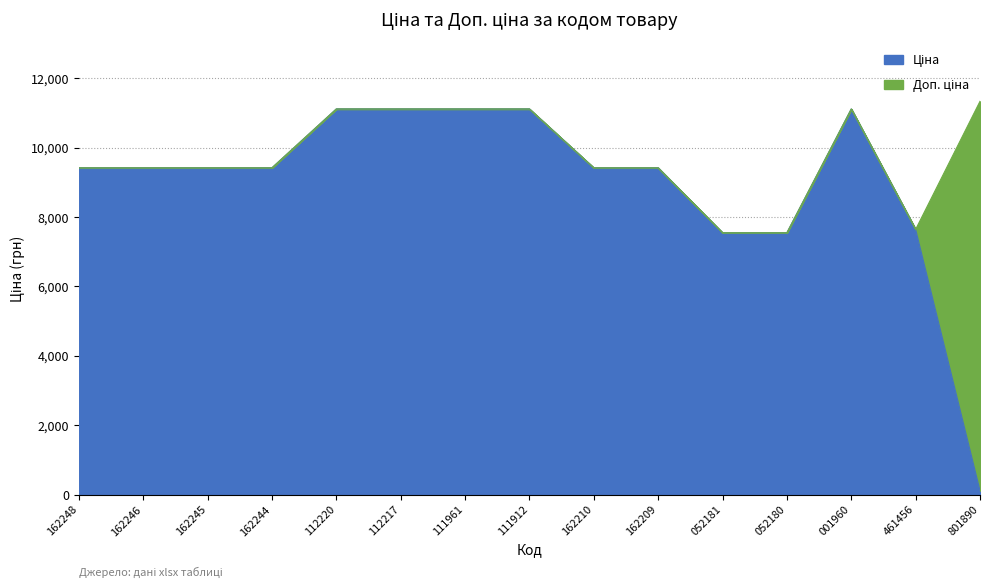

What is the difference between the Доп. ціна values at 052180 and 162244?

1871.0